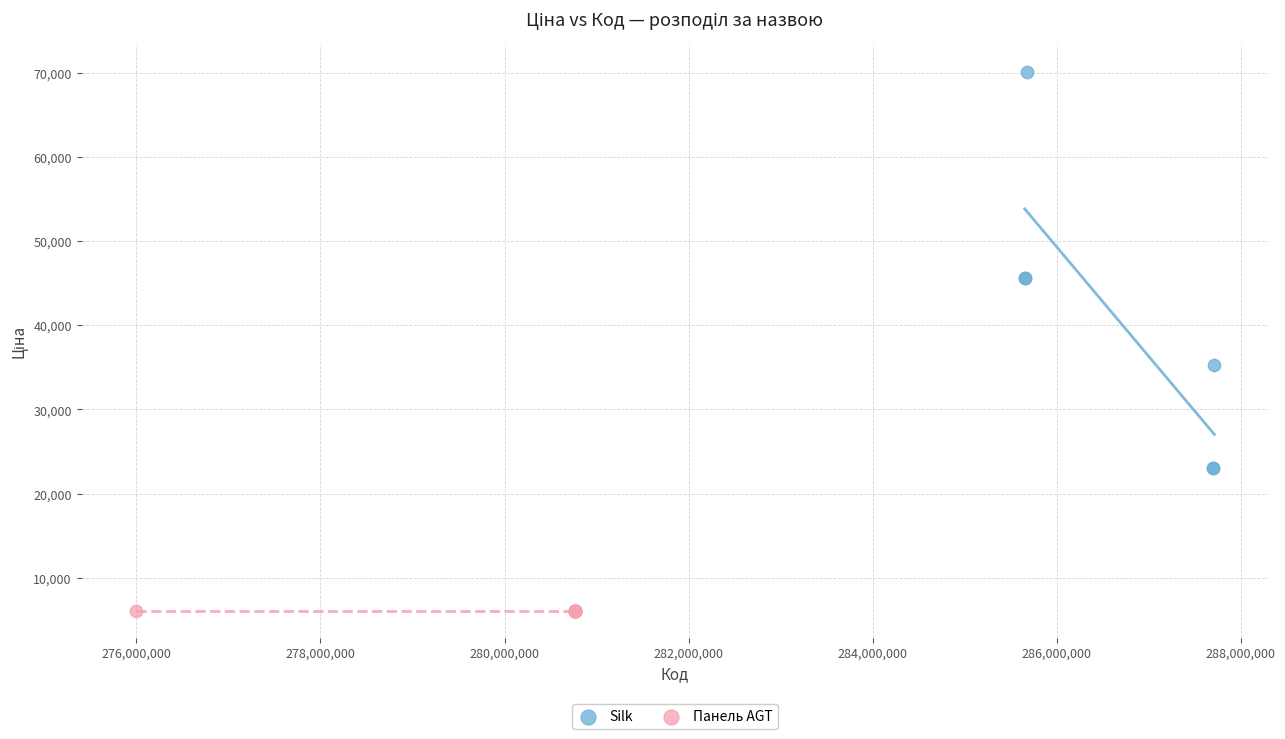

Which series contains the highest Y value?

Silk